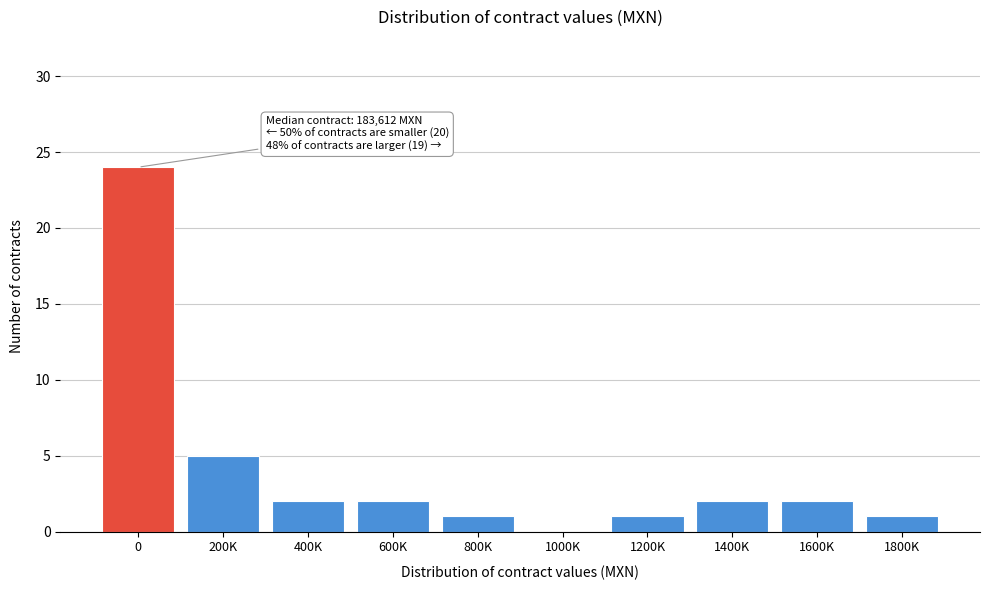

Reading left to right, what are all the values shown in this chart?

0=24	200K=5	400K=2	600K=2	800K=1	1000K=0	1200K=1	1400K=2	1600K=2	1800K=1